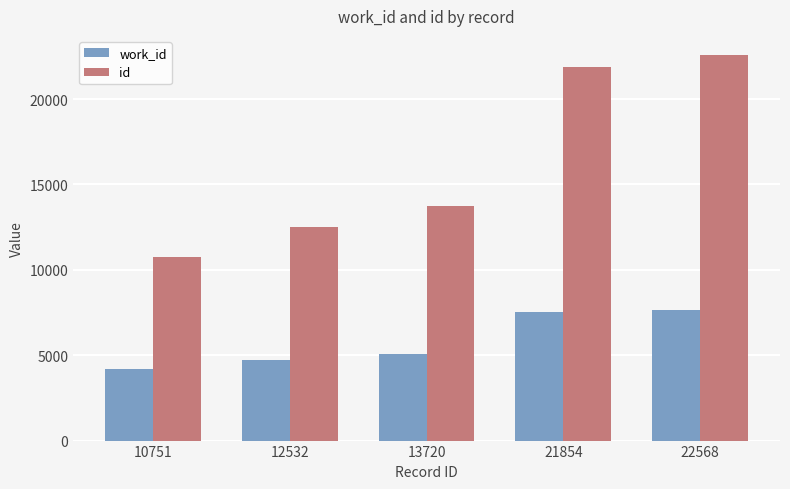

Reading left to right, extract all data points from this chart.

work_id: 4167	4744	5088	7548	7653
id: 10751	12532	13720	21854	22568